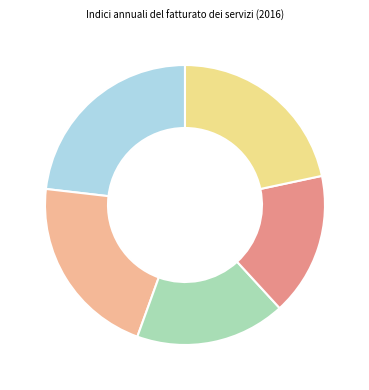

Is there any slice that represents more than half of the pie?

No